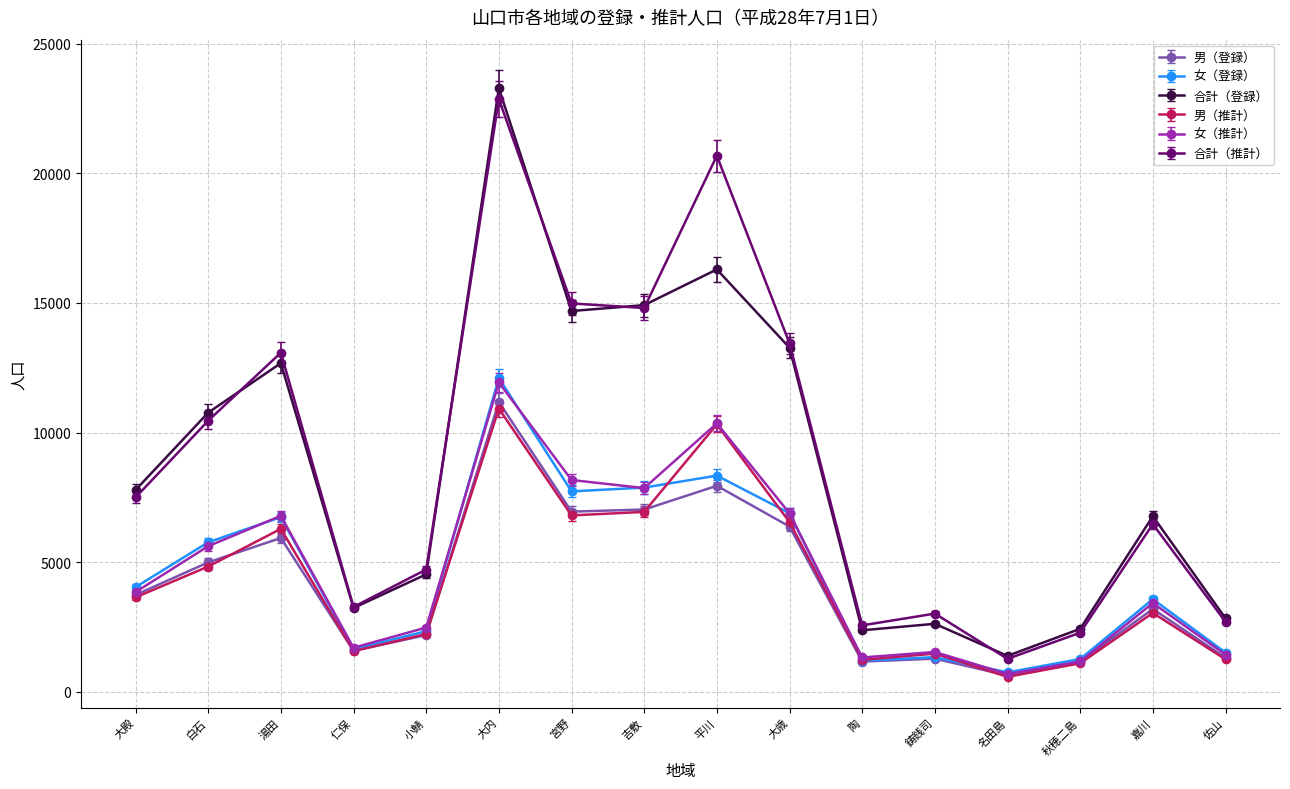

At which category is the sum across all series the highest?

大内